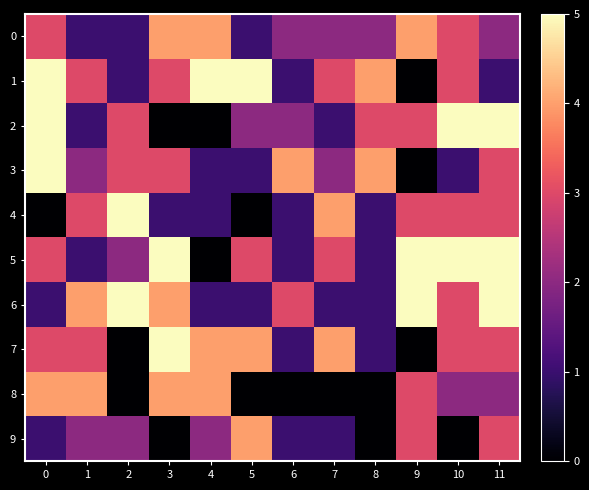

At which category is the sum across all series the highest?

11